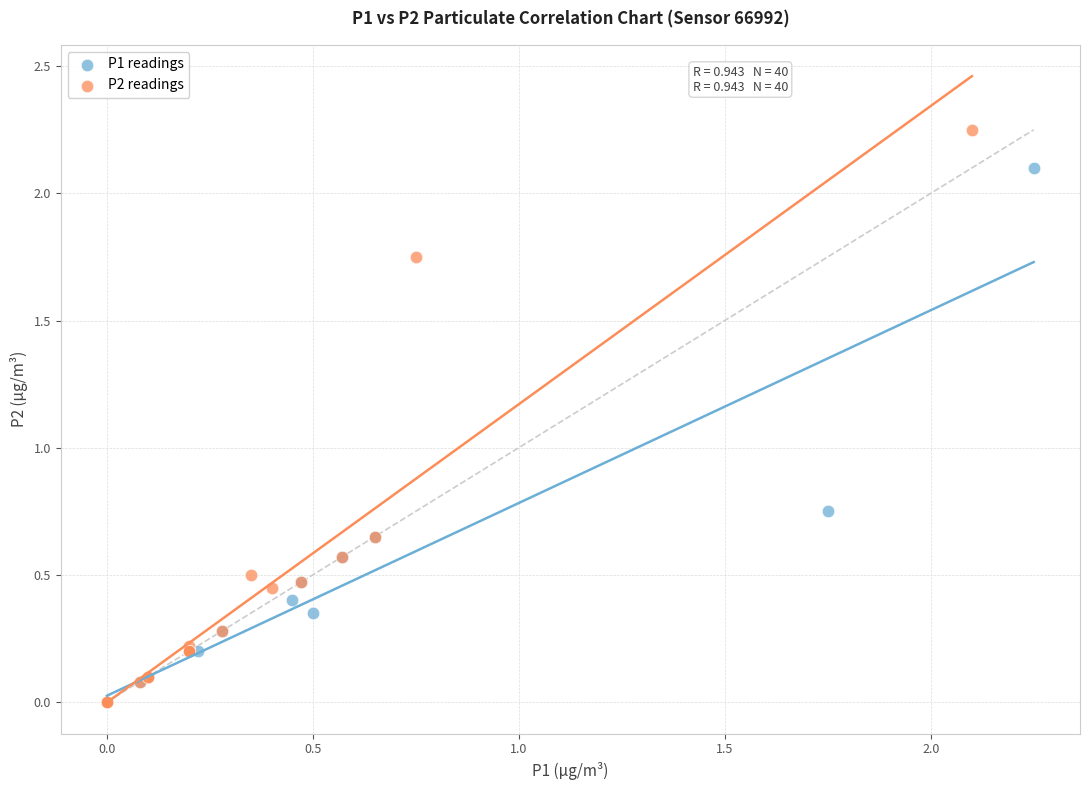

Which series reaches the maximum Y coordinate?

P2 readings